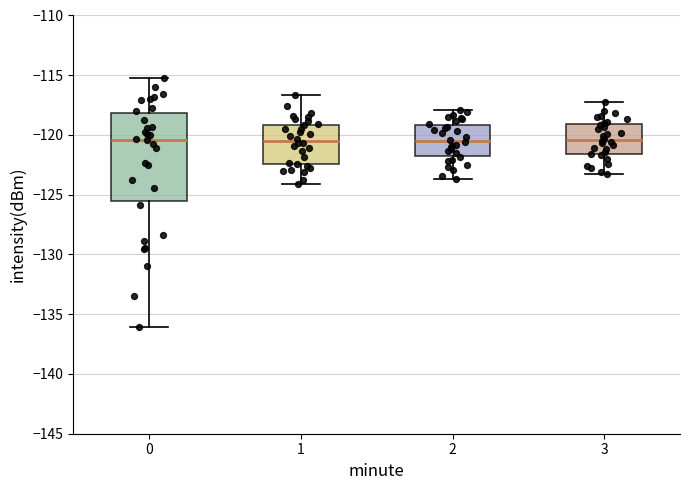

Where does the lower whisker of the box at x = 1 end on the y-axis? The values are not printed on the chart, so give them approximately, as read against the axis.

-124.0